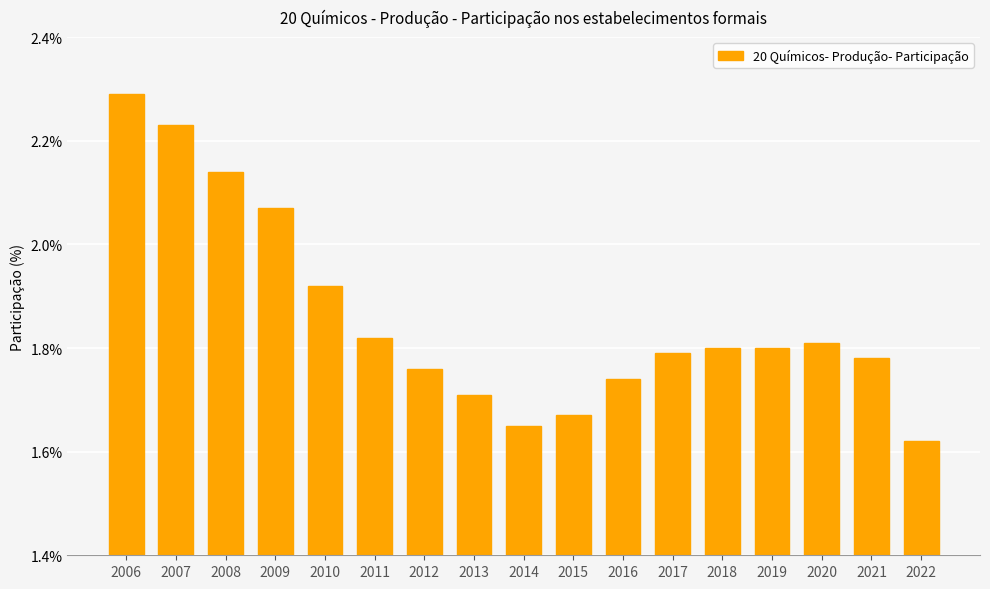

The value at 2021 is 1.8. True or false?

True